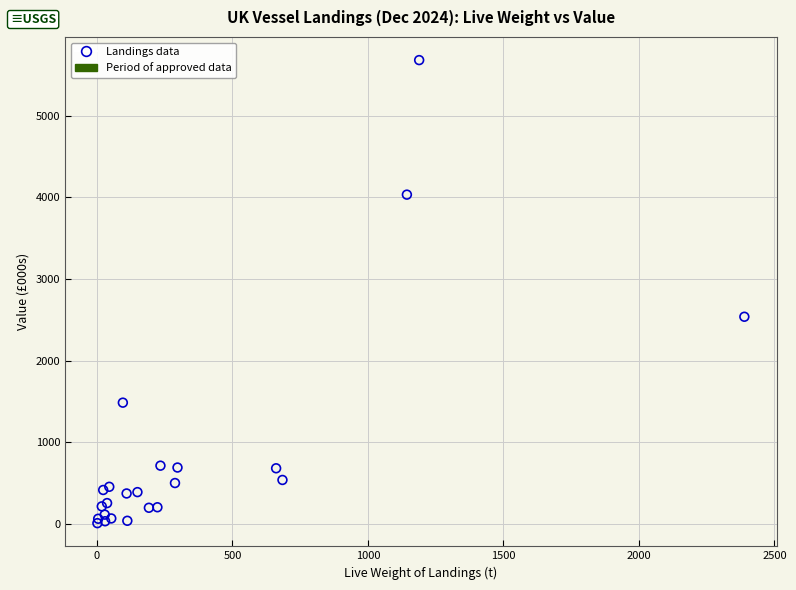

What Y value in the scatter plot is closest to 2844?

2537.1